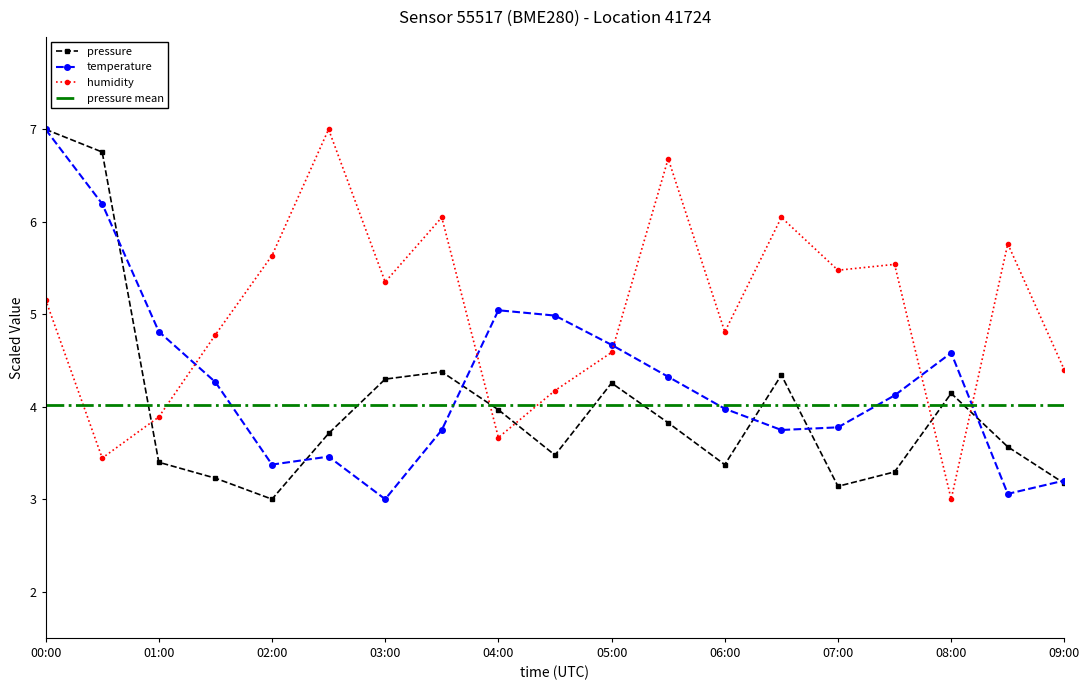

After their last crossing, which series has the higher values: temperature or humidity?

humidity